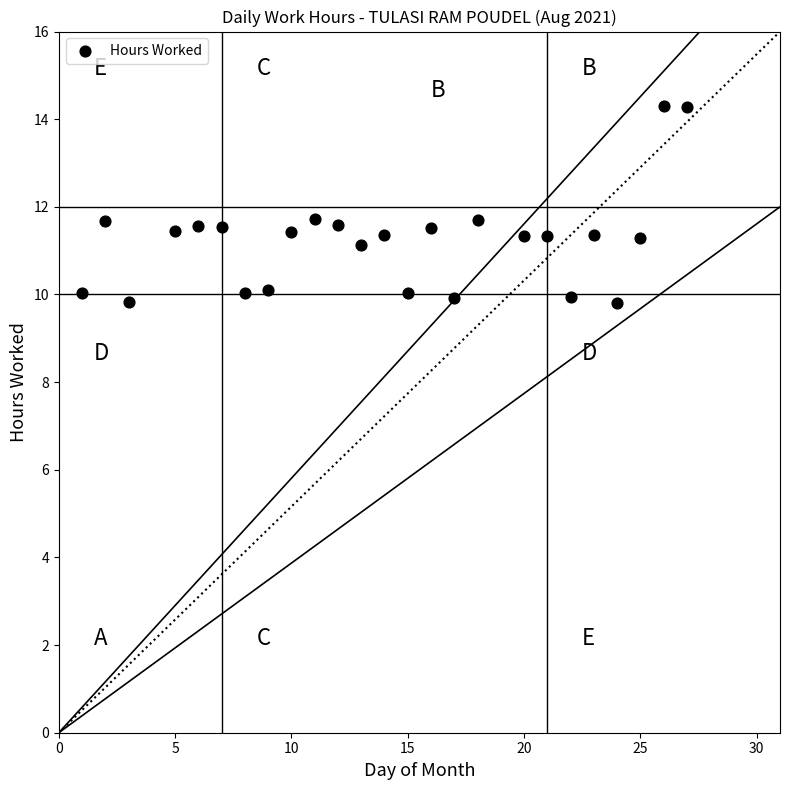

What is the range of X values (max minus min)?

26.0